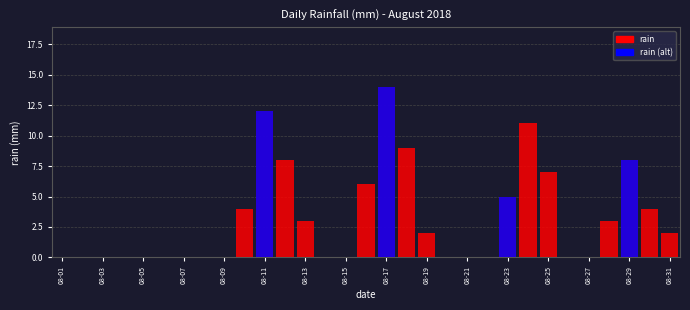

What is the value of the 19th bar from the left?

2